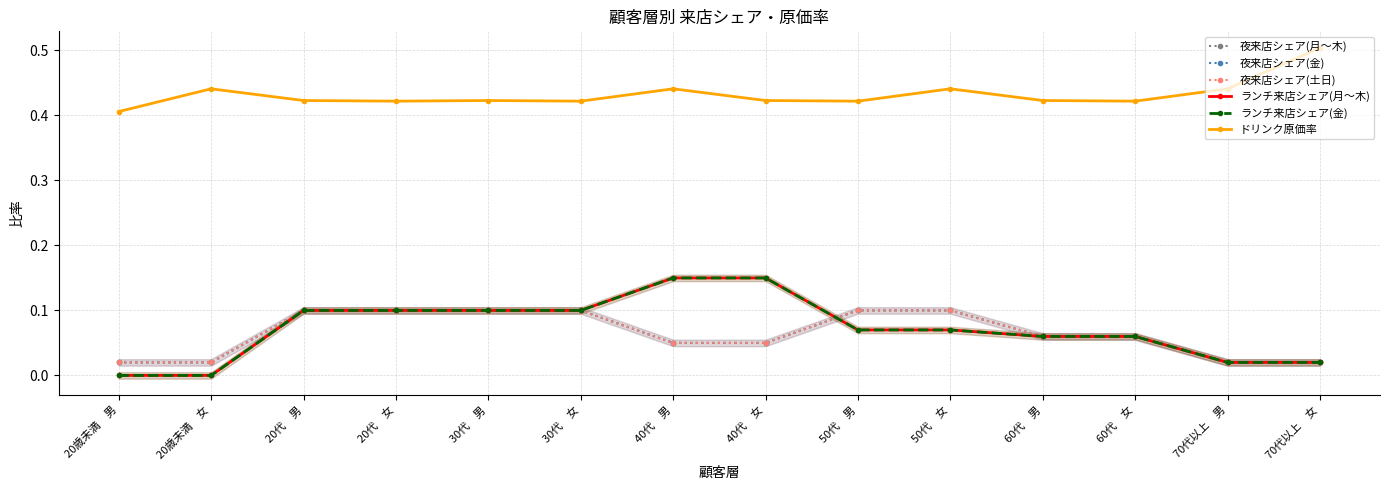

What is the total value across all series at 20代　女?

0.9